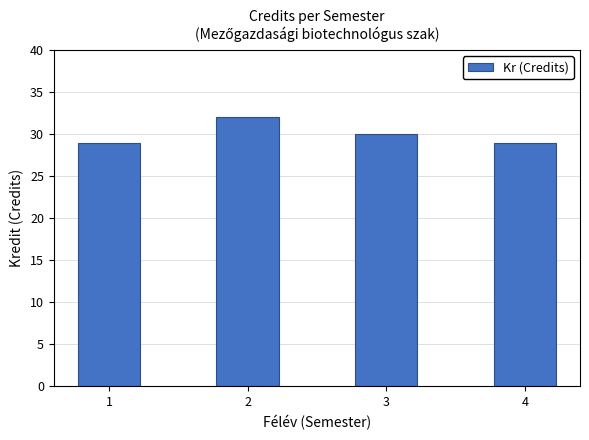

The value at 4 is 29. True or false?

True